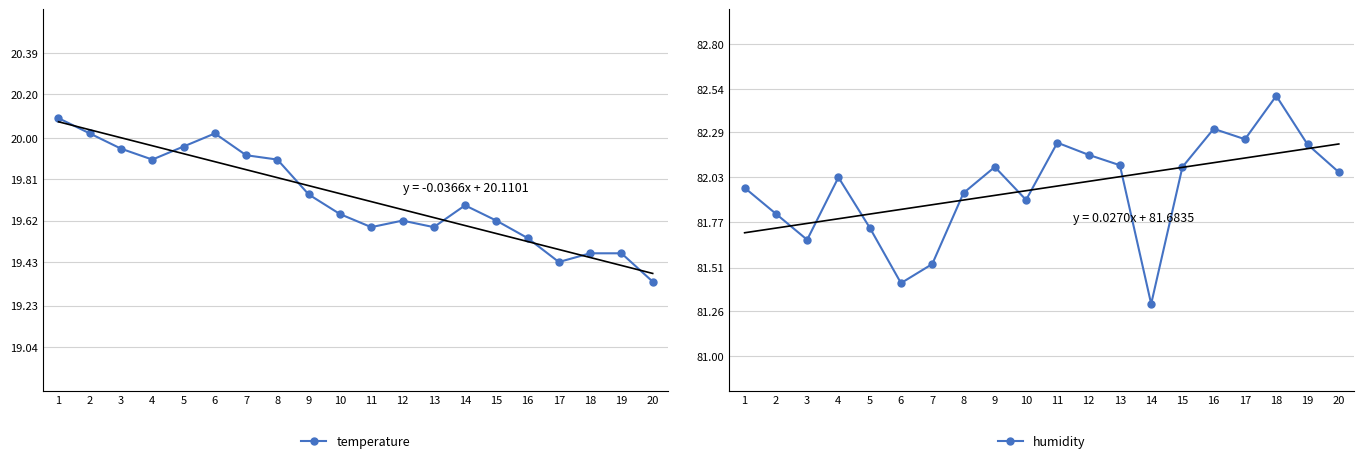

List the series in order of their overall mean, highest first.

humidity, temperature